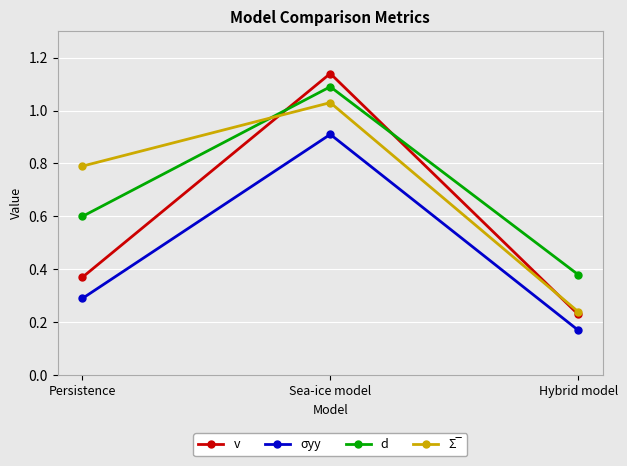

Which series changed the most between Sea-ice model and Hybrid model?

v